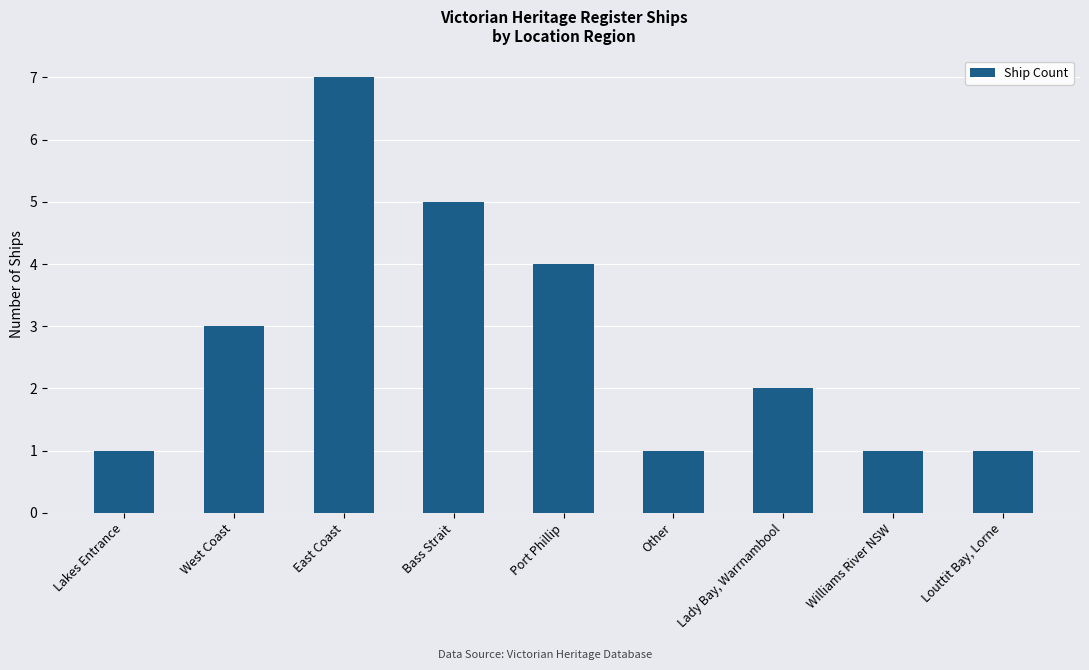

The chart shows a value of 2 at Other. True or false?

False